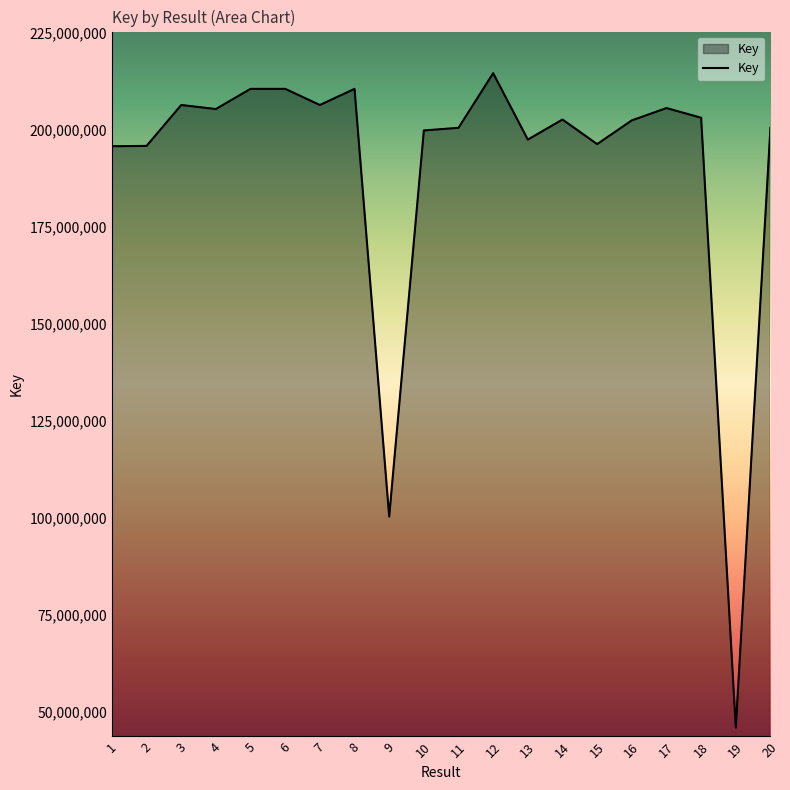

The value at 15 is 196410432. True or false?

True